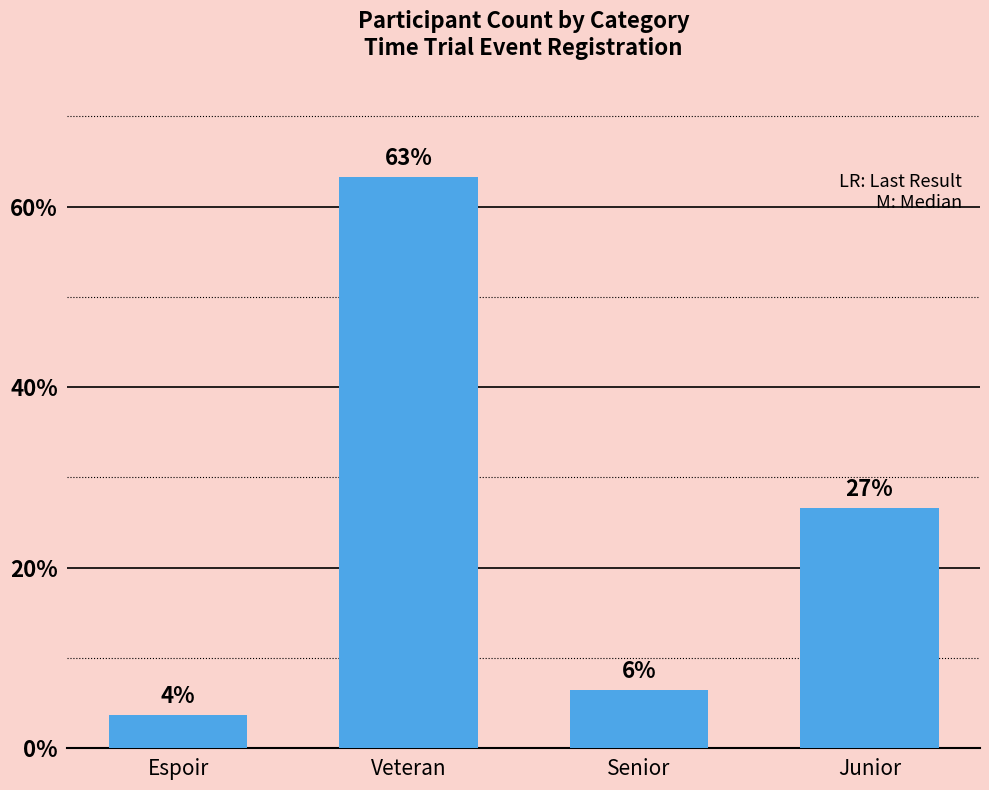

Reading left to right, extract all data points from this chart.

3.7	63.3	6.4	26.6